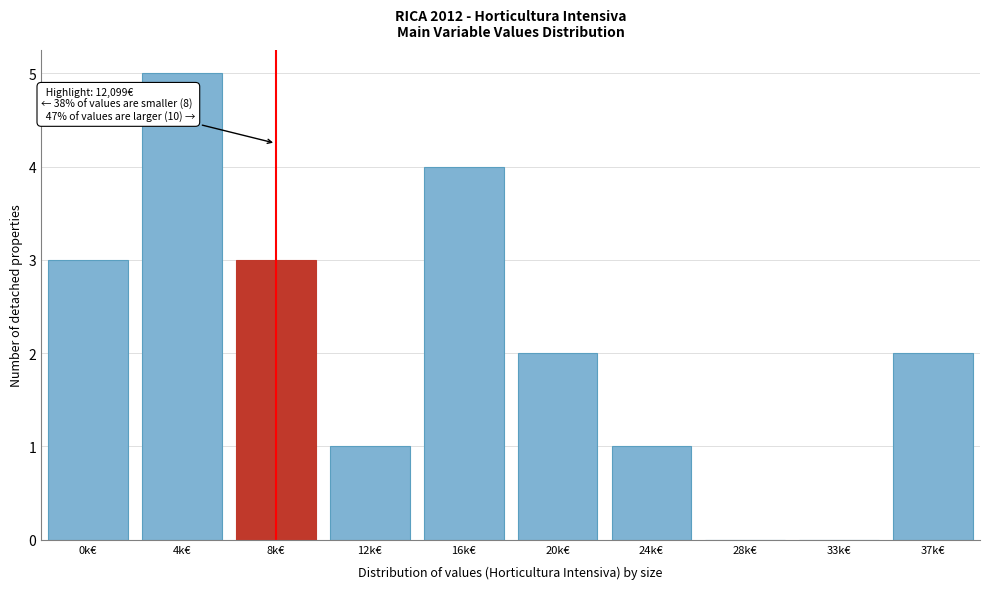

Reading right to left, list all the values displayed in this chart.

37k€=2	33k€=0	28k€=0	24k€=1	20k€=2	16k€=4	12k€=1	8k€=3	4k€=5	0k€=3